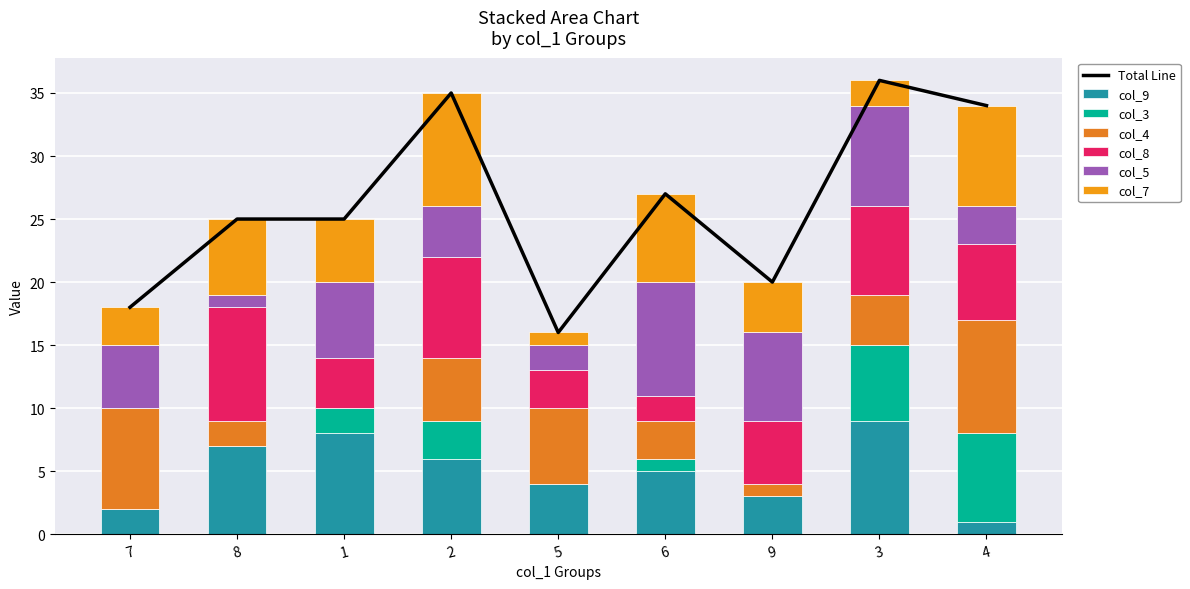

What is the value of the col_7 bar at the 8th from the left?

2